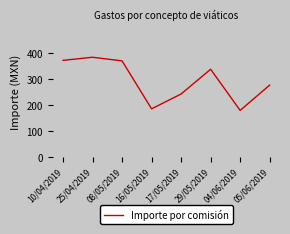

What is the minimum value shown in the chart?

180.0